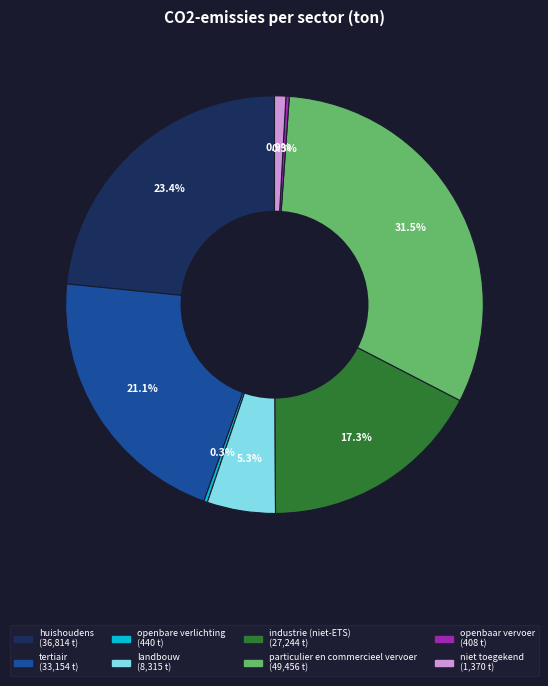

What percentage do huishoudens and landbouw together represent?

28.7%